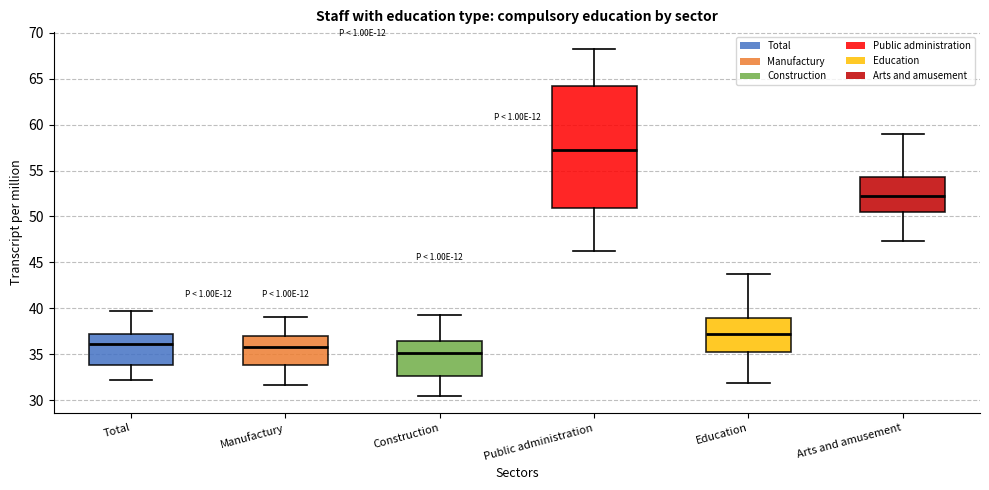

Reading left to right, read every box against the y-axis: the position of its median line, the range the box covers, and the ends of its whiskers. The values are not printed on the chart, so give them approximately, as read against the axis.

Total: median 36.0, box 34.0 to 37.0, whiskers 32.0 to 39.5
Manufactury: median 36.0, box 34.0 to 37.0, whiskers 31.5 to 39.0
Construction: median 35.0, box 32.5 to 36.5, whiskers 30.5 to 39.0
Public administration: median 57.5, box 51.0 to 64.0, whiskers 46.5 to 68.0
Education: median 37.0, box 35.0 to 39.0, whiskers 32.0 to 44.0
Arts and amusement: median 52.0, box 50.5 to 54.5, whiskers 47.5 to 59.0